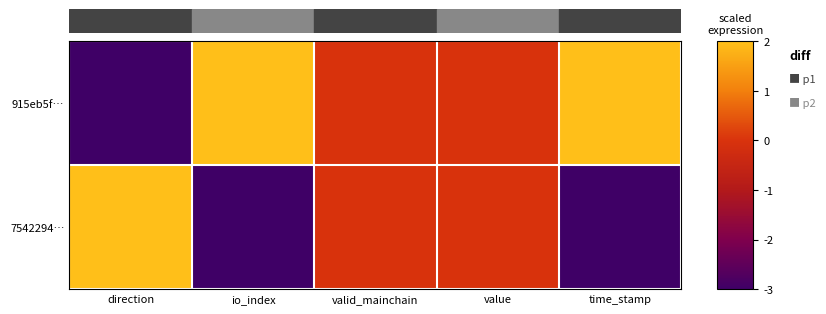

What is the minimum value shown in the chart?

-3